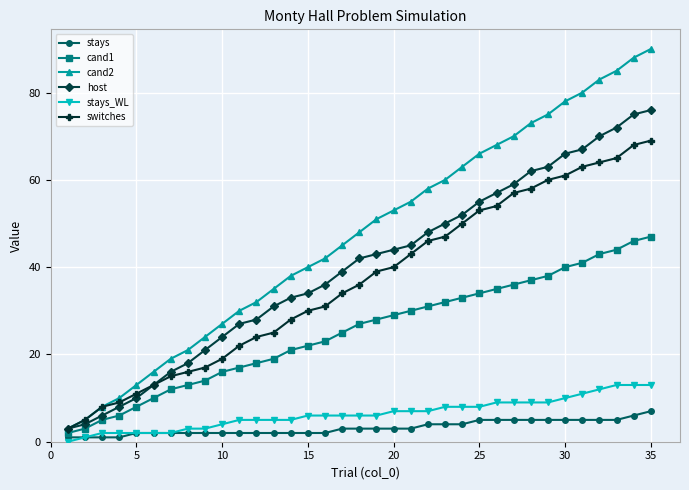

Which series has the largest range (max minus min)?

cand2